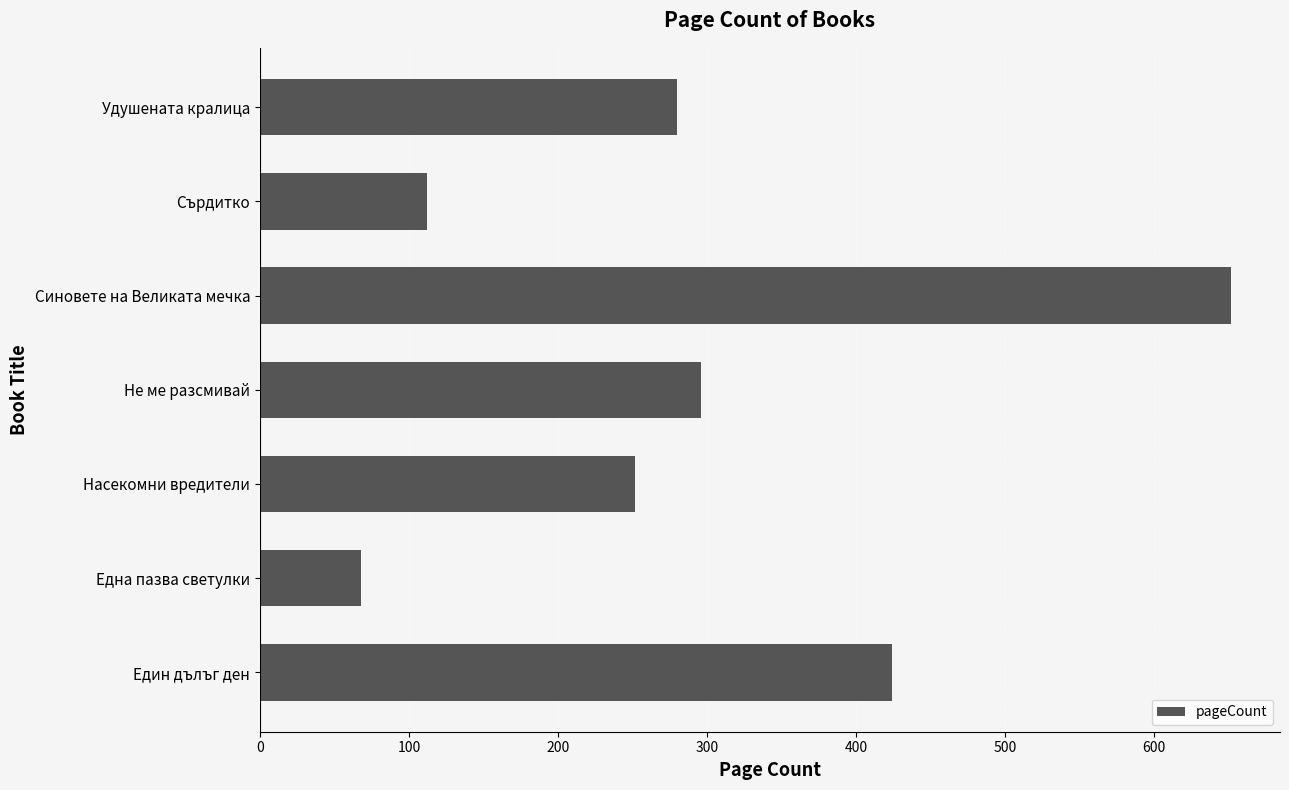

Is it true that the value at Сърдитко is 157?

False